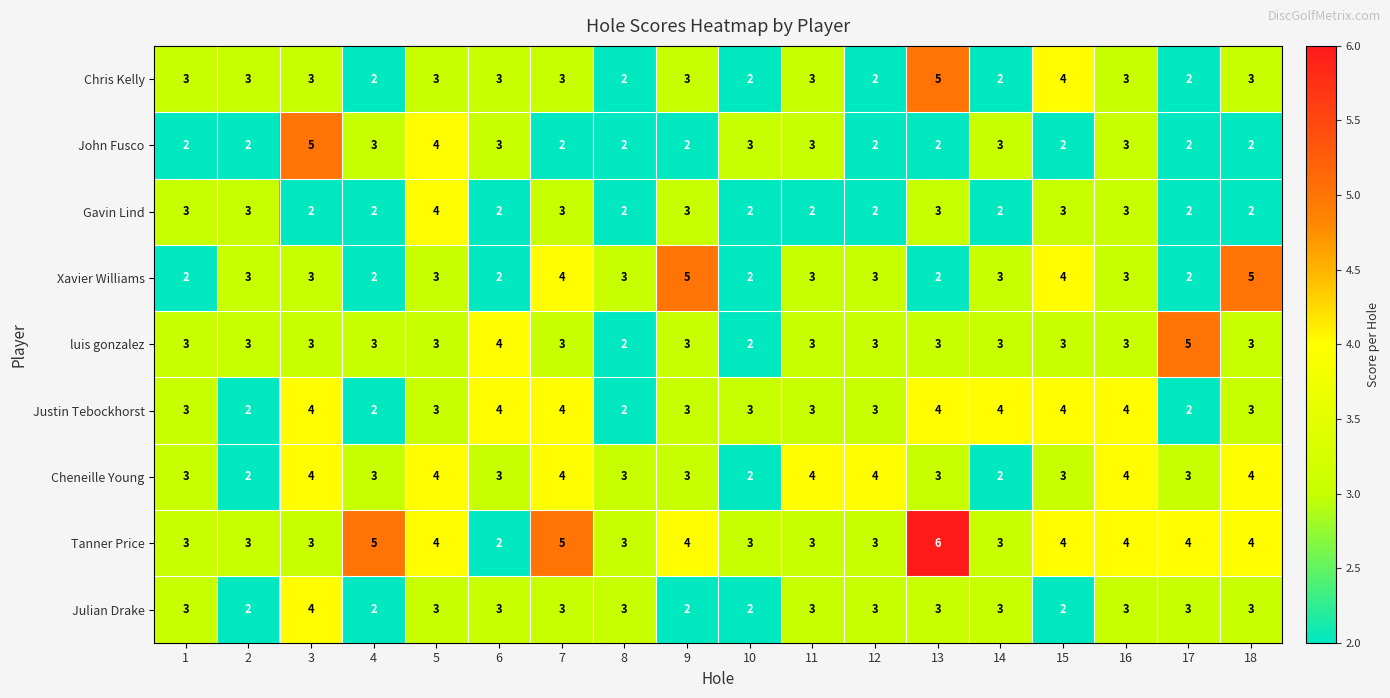

What is the sum of all Cheneille Young values?

58